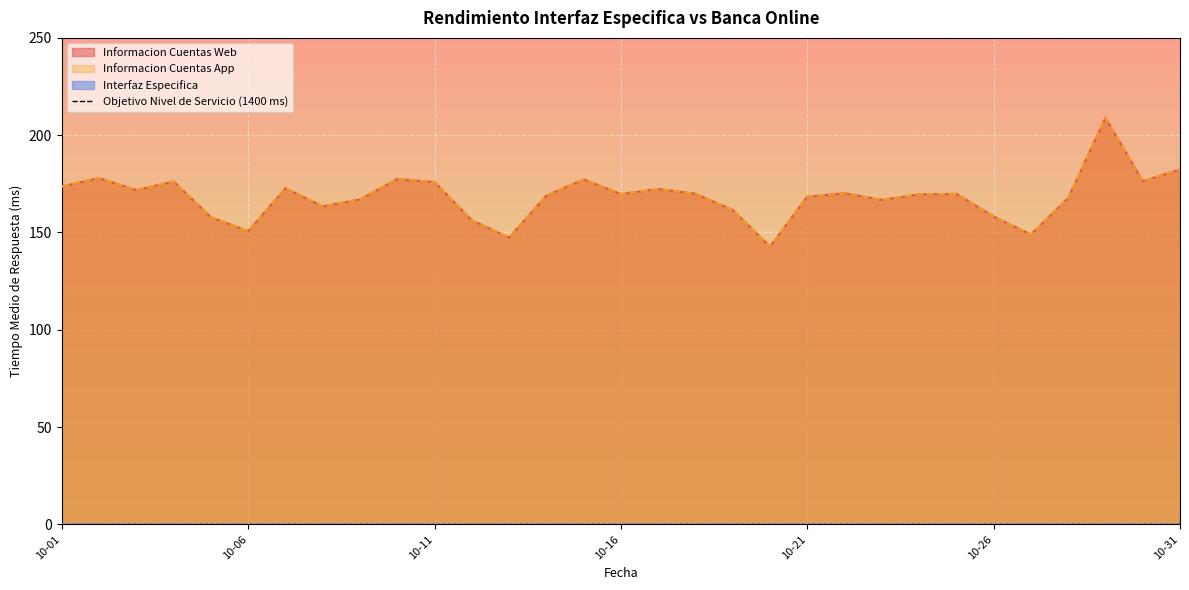

True or false: Informacion Cuentas App and Informacion Cuentas Web cross at least once.

False